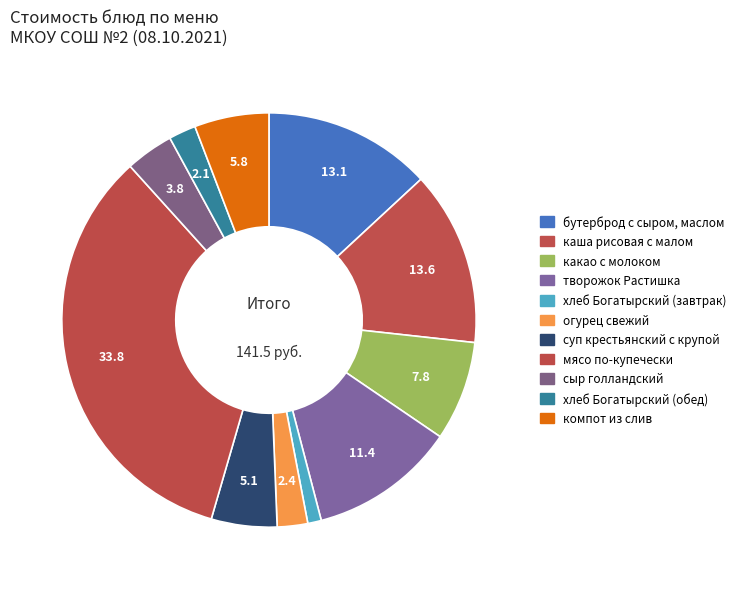

What is the ratio of the value at огурец свежий to the value at хлеб Богатырский (обед)?

1.1